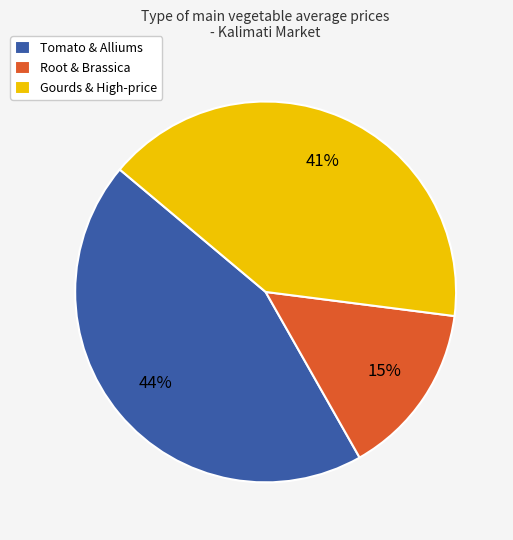

What is the ratio of the value at Gourds & High-price to the value at Tomato & Alliums?

0.9